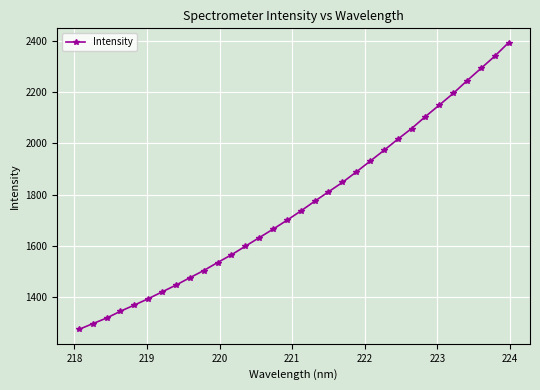

What is the value of the 28th point from the left?

2195.1